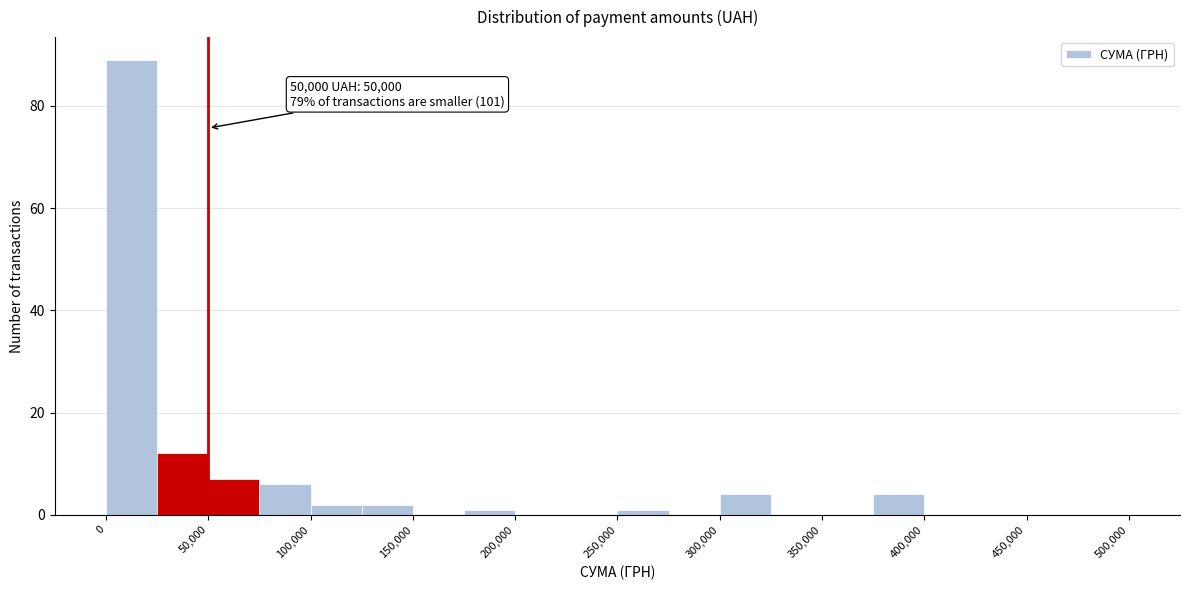

Over which range of the x-axis is the bar tallest?

0 to 25000